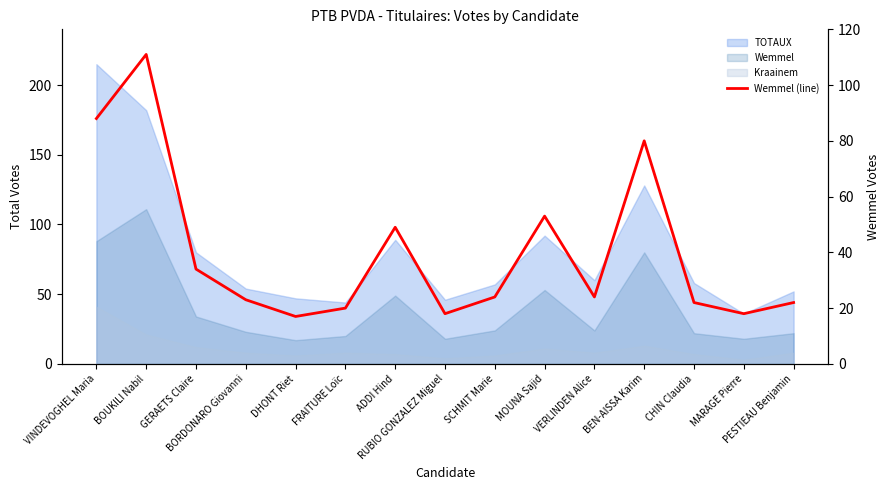

What is the minimum value shown in the chart?

17